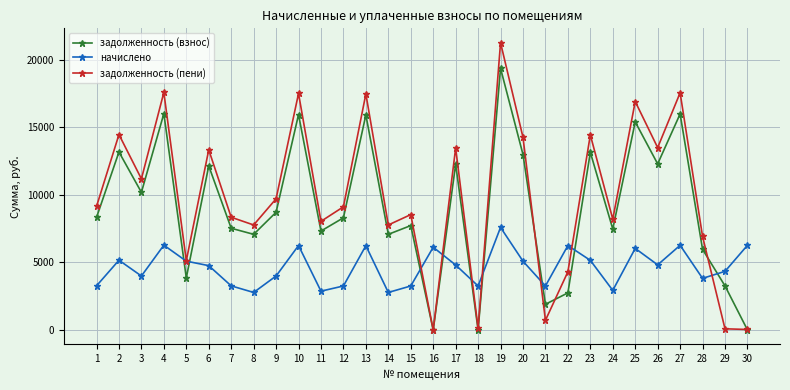

How many data points in задолженность (пени) are above 9146?

15